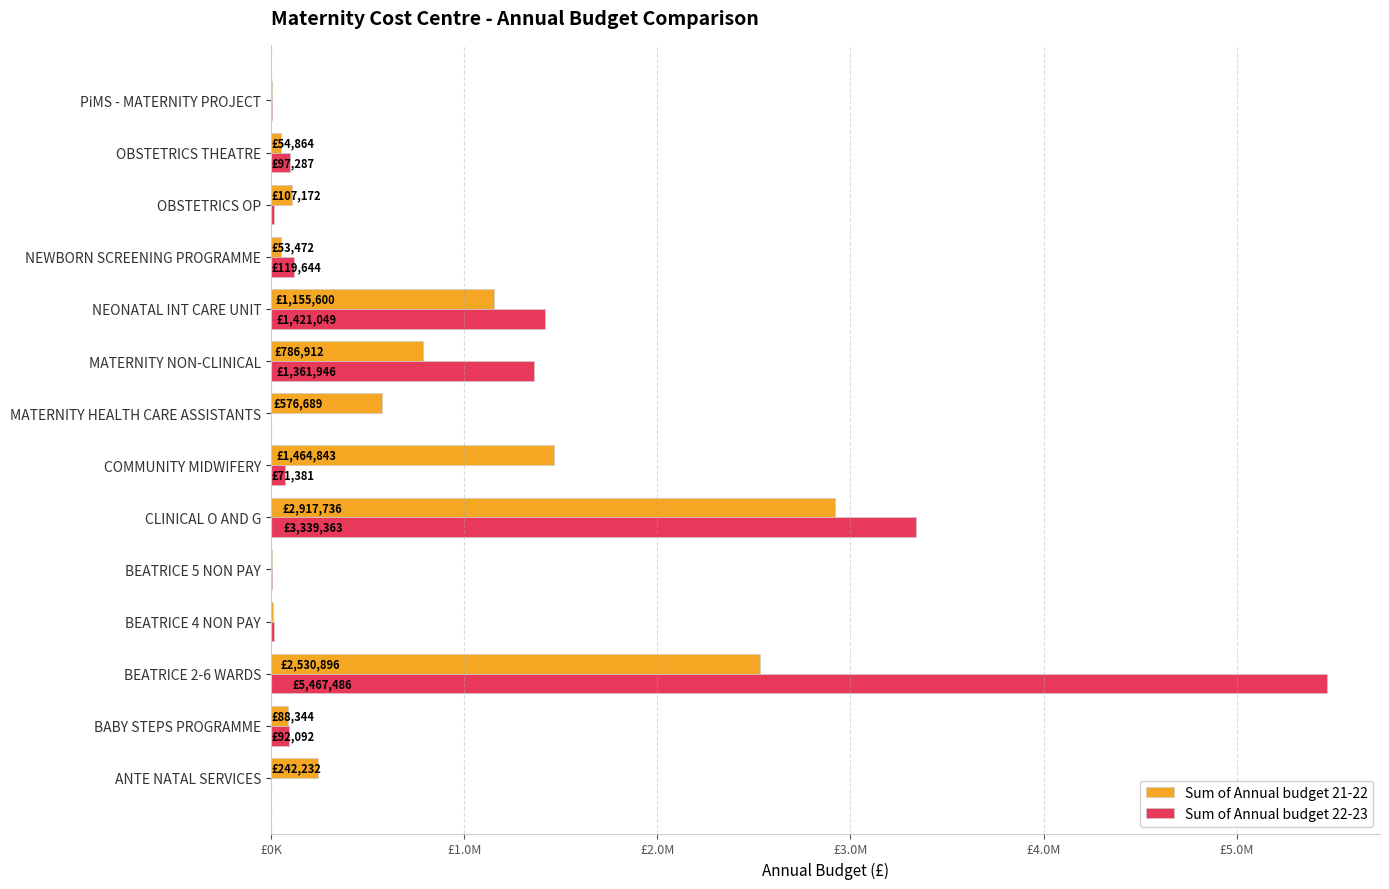

Which series has the largest total across all categories?

Sum of Annual budget 22-23